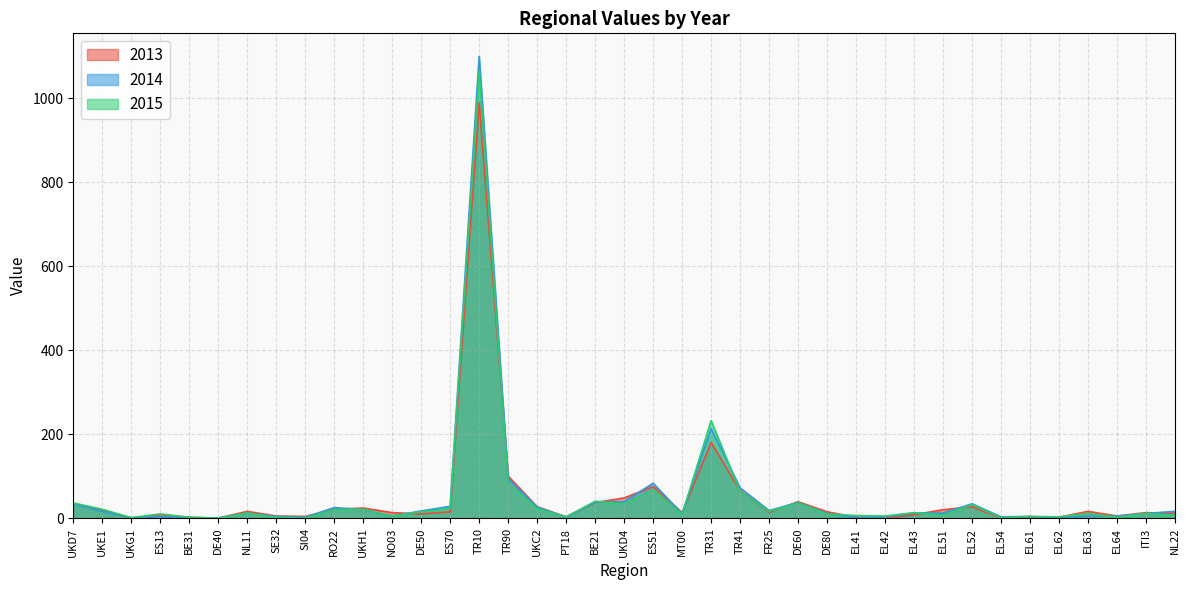

What is the label of the 21st point from the right?

BE21